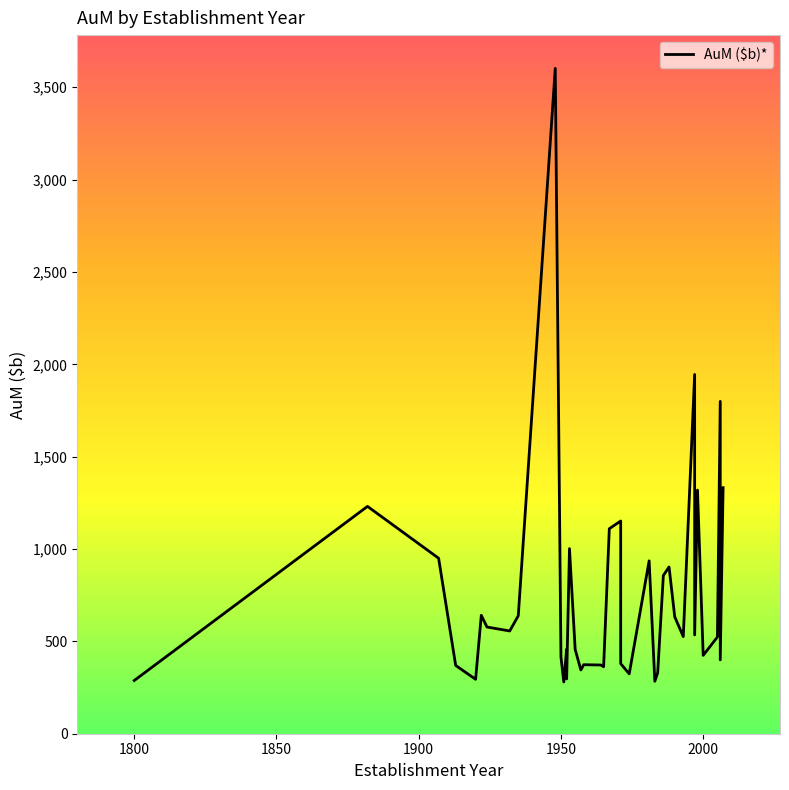

How many distinct data groups are displayed?

1